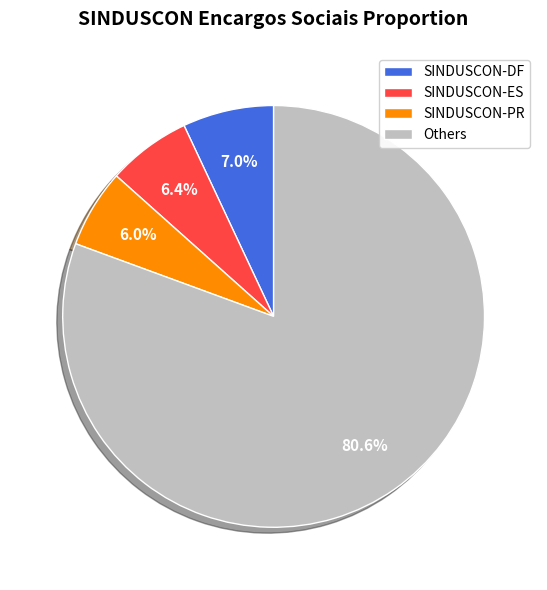

What percentage do SINDUSCON-DF and SINDUSCON-PR together represent?

13.0%